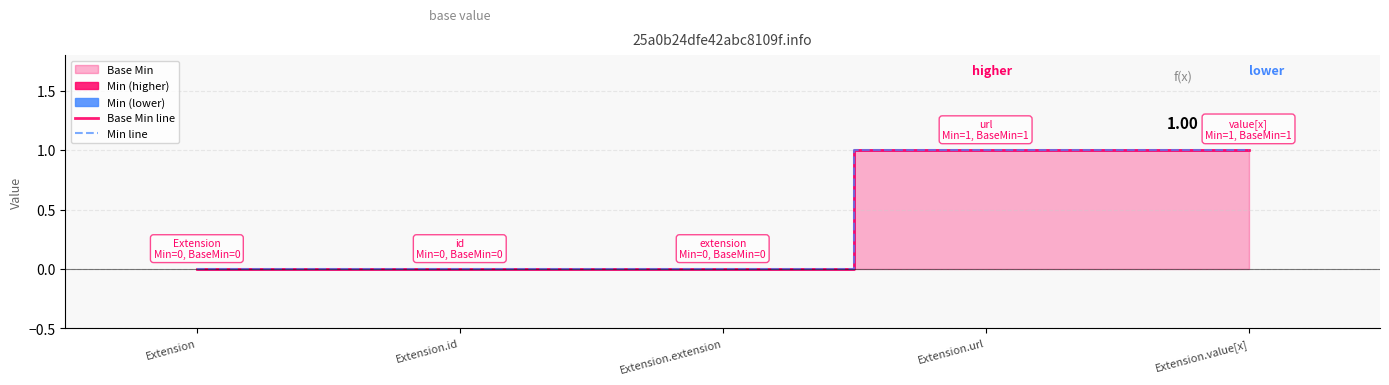

The Base Min line series shows 1 at Extension.value[x]. True or false?

True